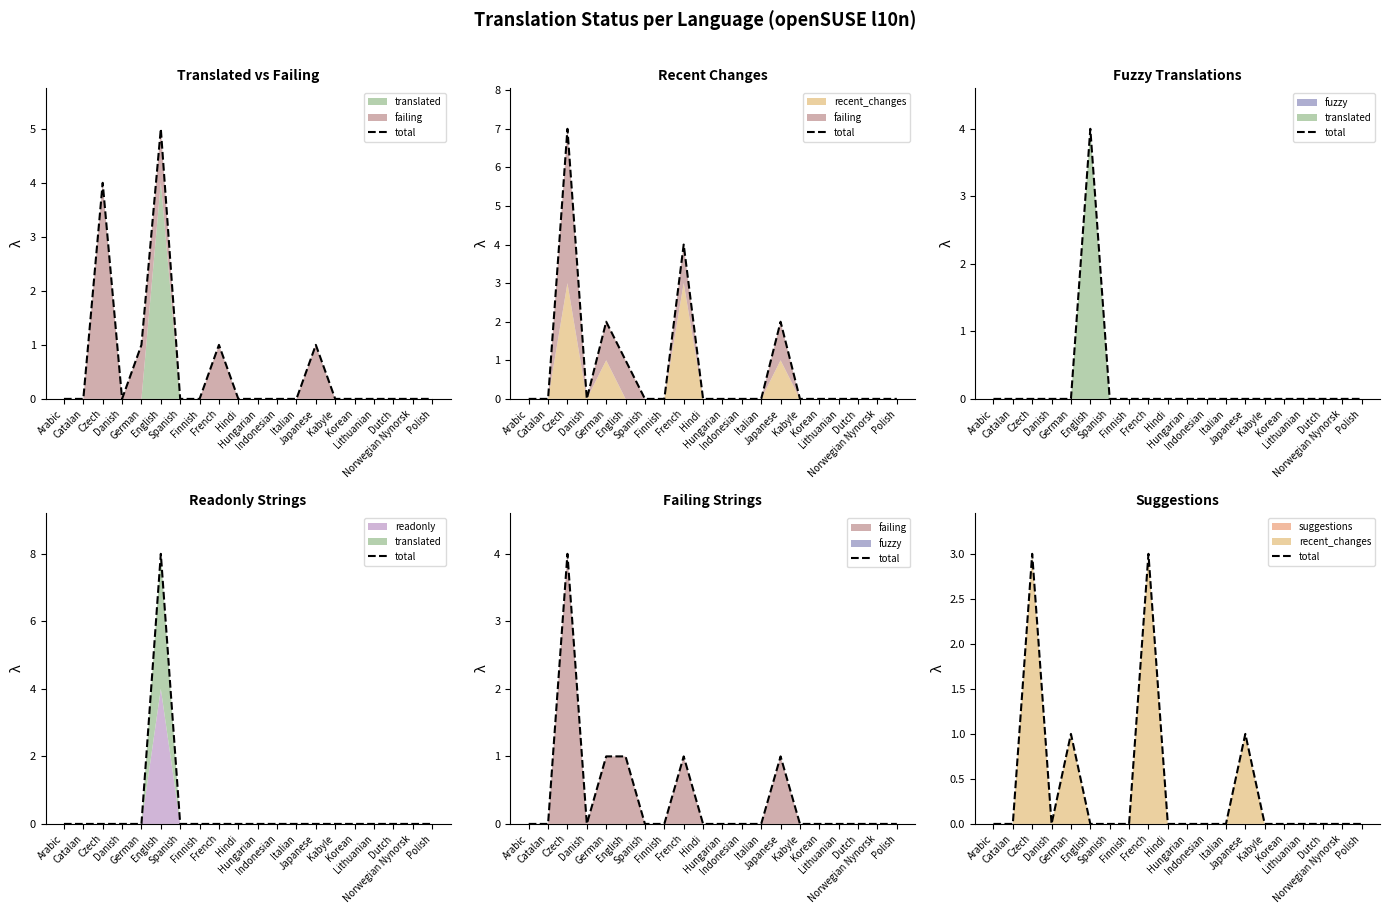

At which category does the chart reach its minimum across all series?

Arabic